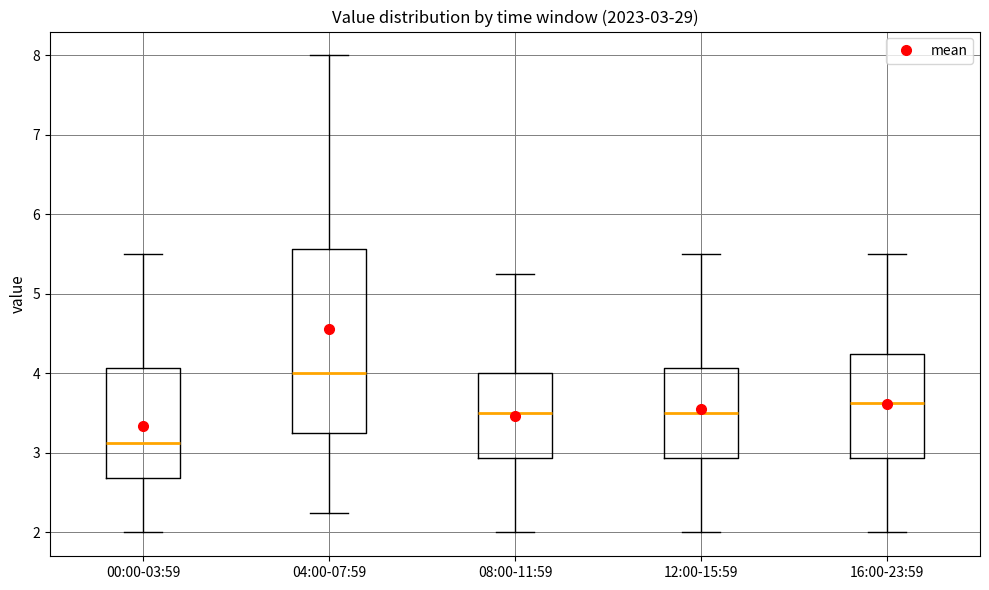

Which box has the highest median line?

04:00-07:59